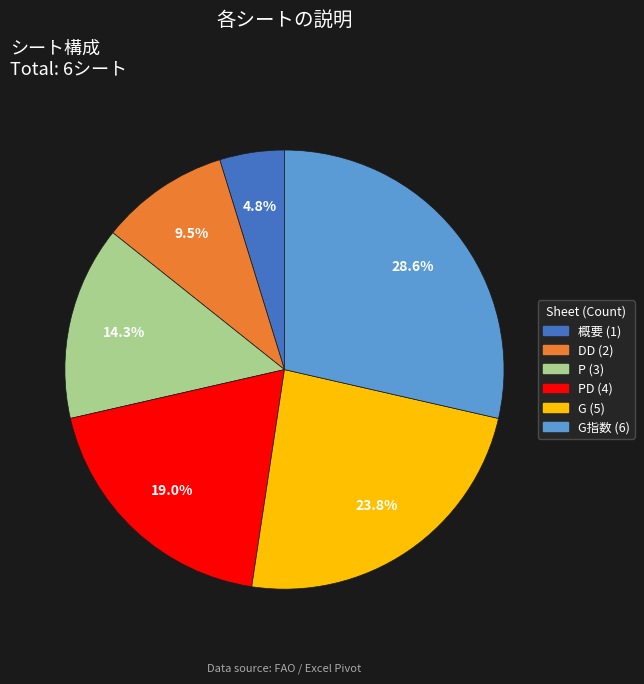

Is there any slice that represents more than half of the pie?

No